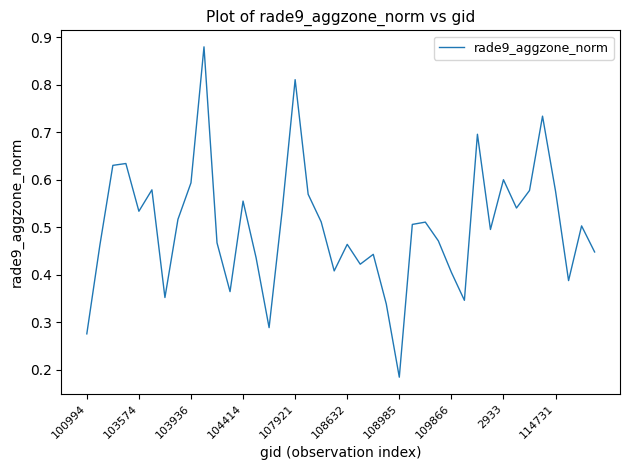

Which category has the lowest value across all series?

108985